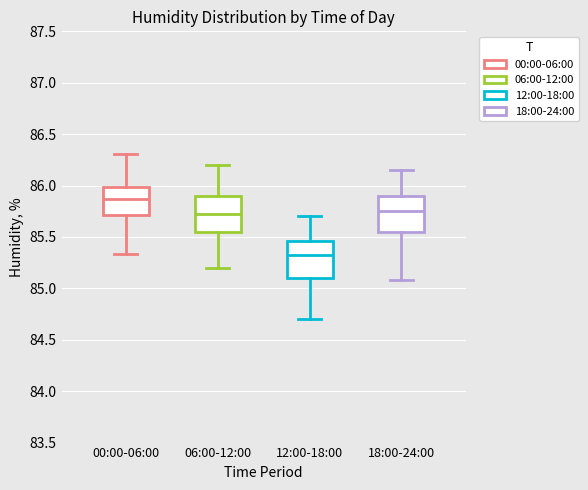

Which box's median line is the highest?

00:00-06:00